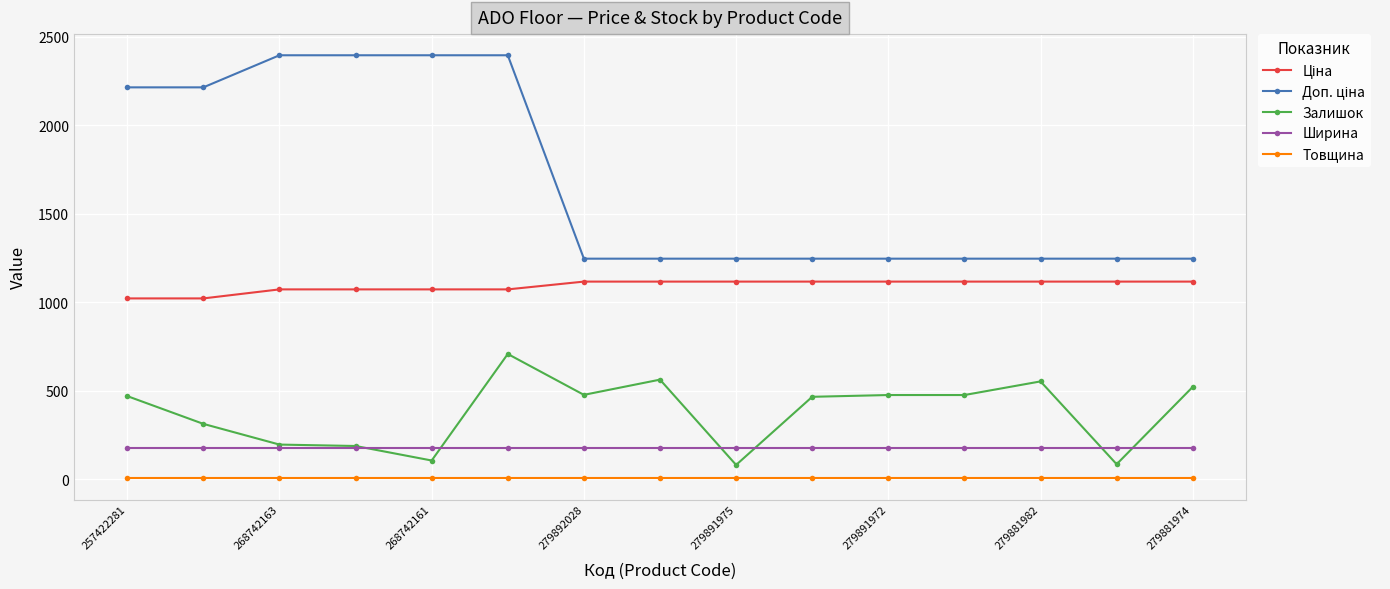

What is the highest value of the Ширина series?

177.0